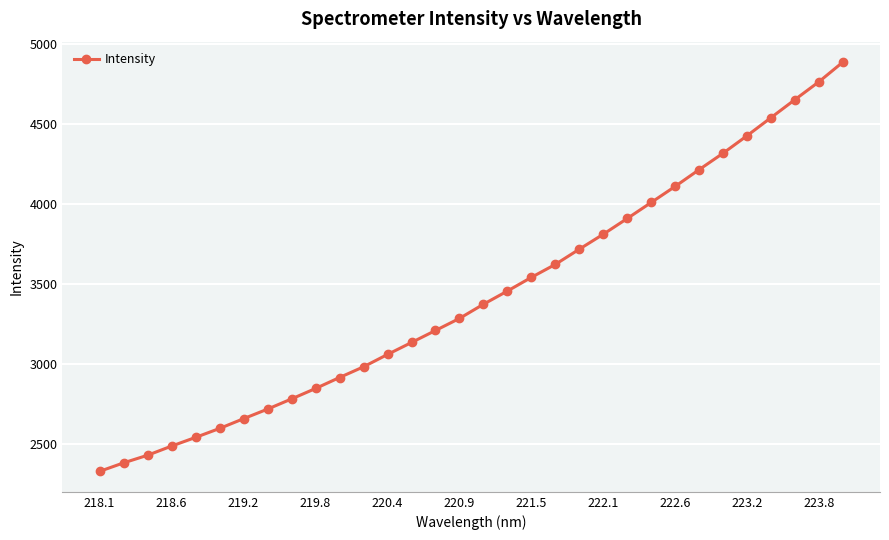

What is the value of the 9th point from the left?

2782.7